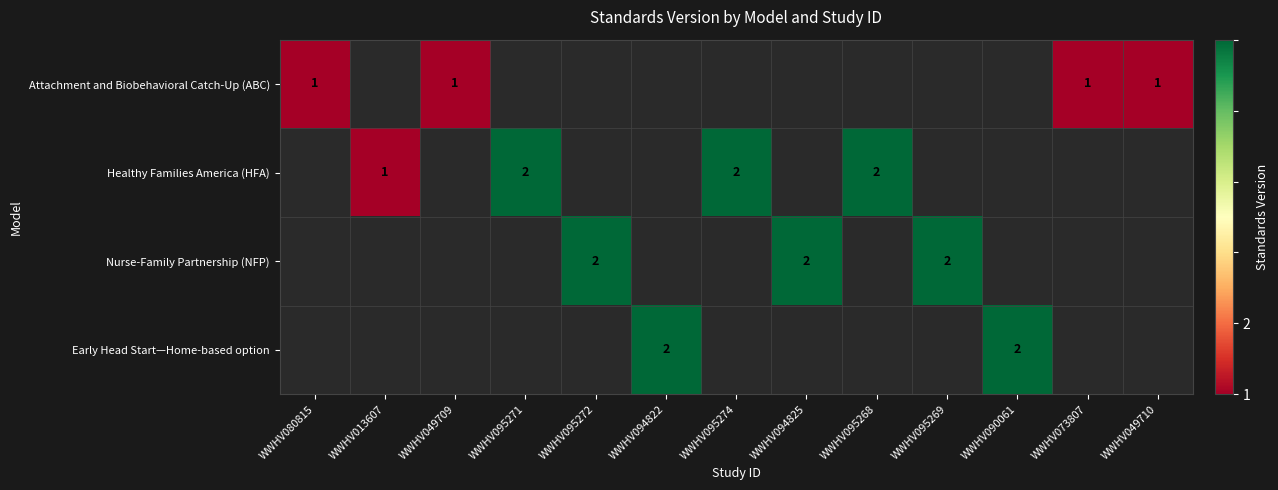

Is the value of Early Head Start—Home-based option at WWHV049710 greater than the value of Healthy Families America (HFA) at WWHV090061?

No